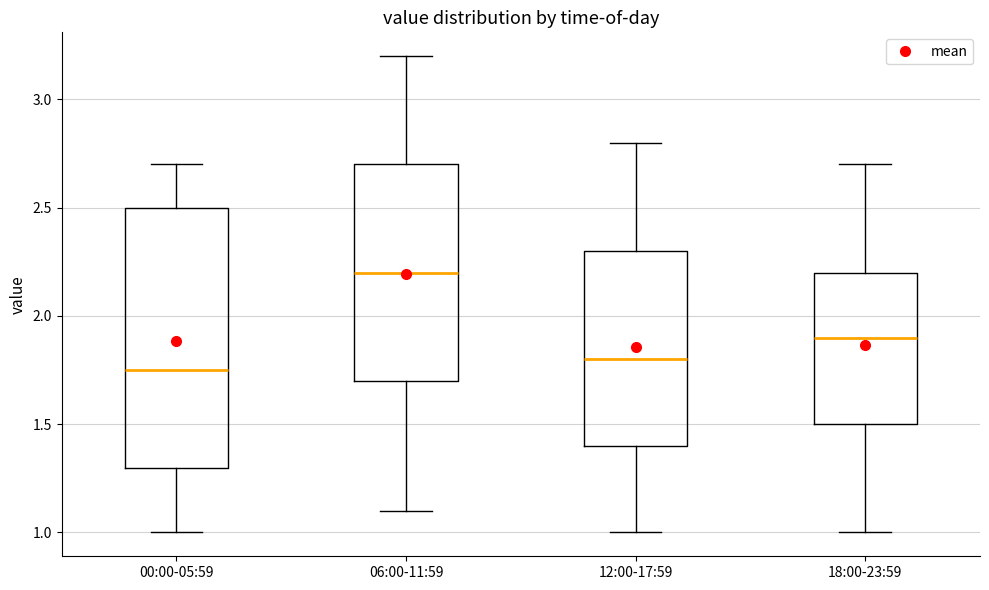

Reading left to right, read every box against the y-axis: the position of its median line, the range the box covers, and the ends of its whiskers. The values are not printed on the chart, so give them approximately, as read against the axis.

00:00-05:59: median 1.75, box 1.30 to 2.50, whiskers 1.00 to 2.70
06:00-11:59: median 2.20, box 1.70 to 2.70, whiskers 1.10 to 3.20
12:00-17:59: median 1.80, box 1.40 to 2.30, whiskers 1.00 to 2.80
18:00-23:59: median 1.90, box 1.50 to 2.20, whiskers 1.00 to 2.70